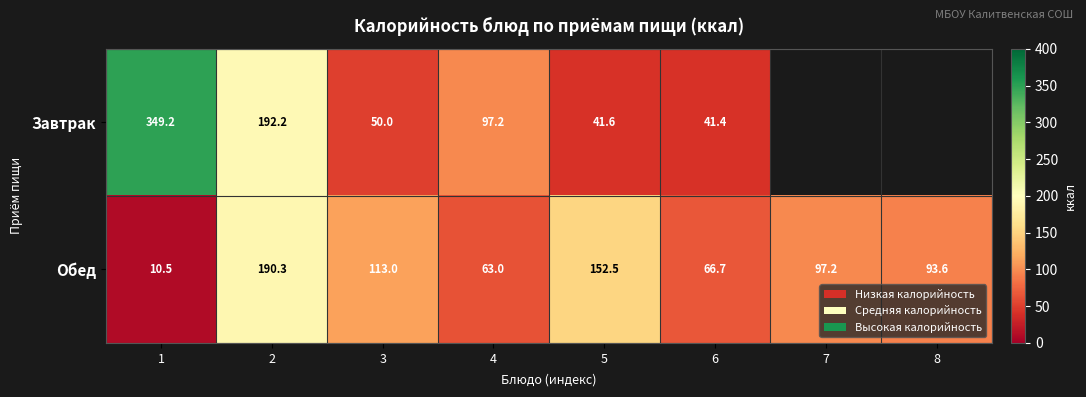

Rank the series at 5 from highest to lowest value.

Обед, Завтрак